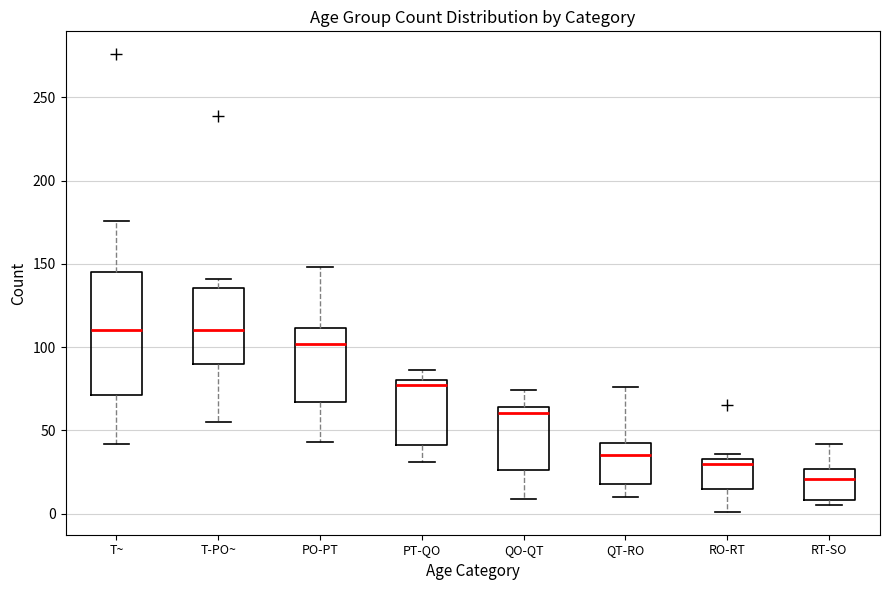

Which box's median line is the lowest?

RT-SO